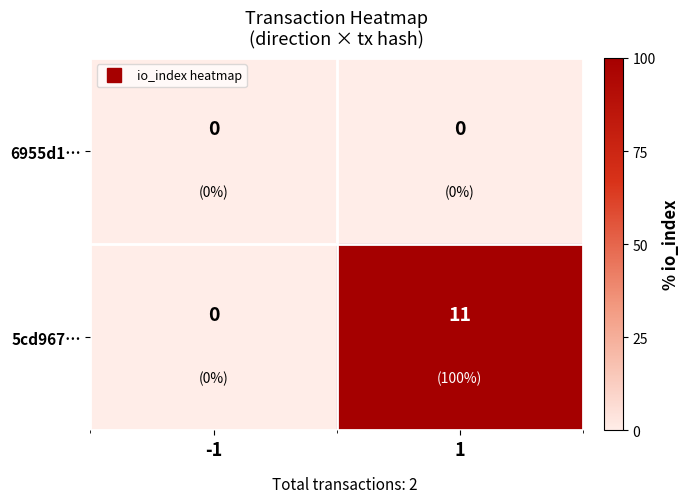

The 6955d1… series shows 0 at -1. True or false?

True